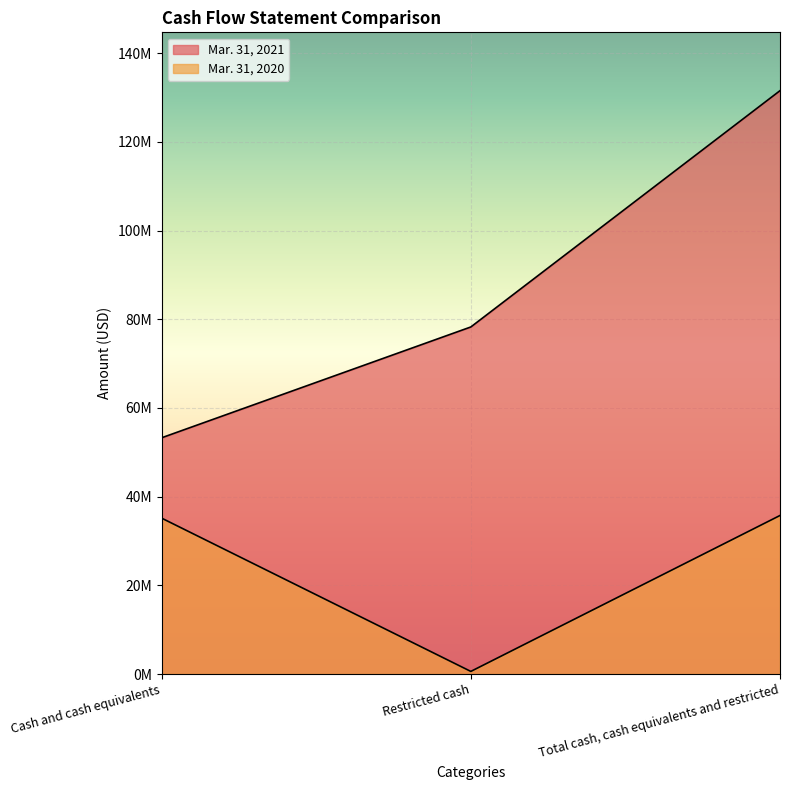

What are all the series names shown in the legend?

Mar. 31, 2021, Mar. 31, 2020